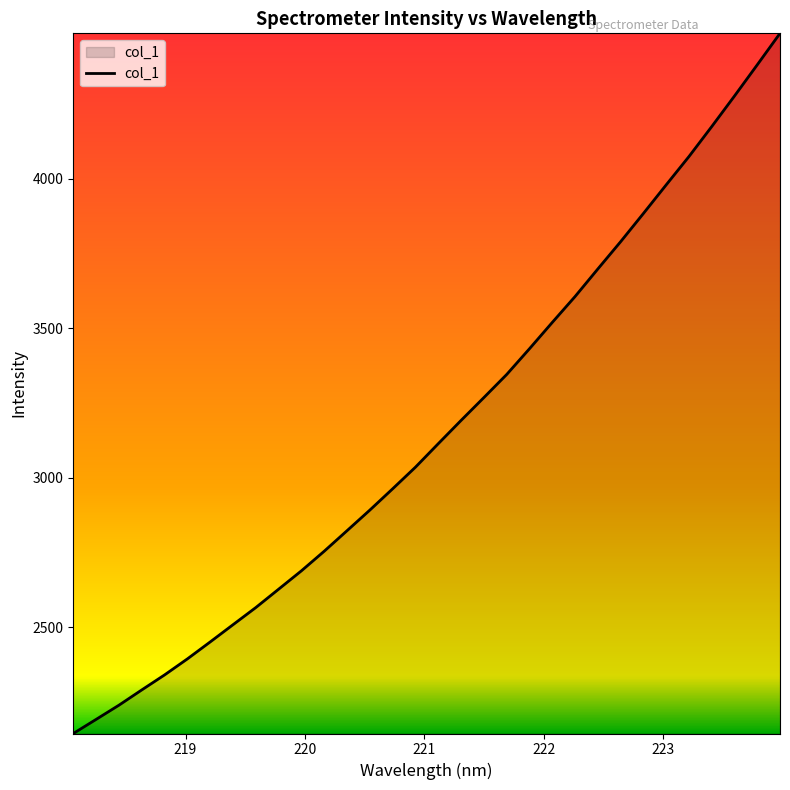

What is the smallest value displayed?

2145.5